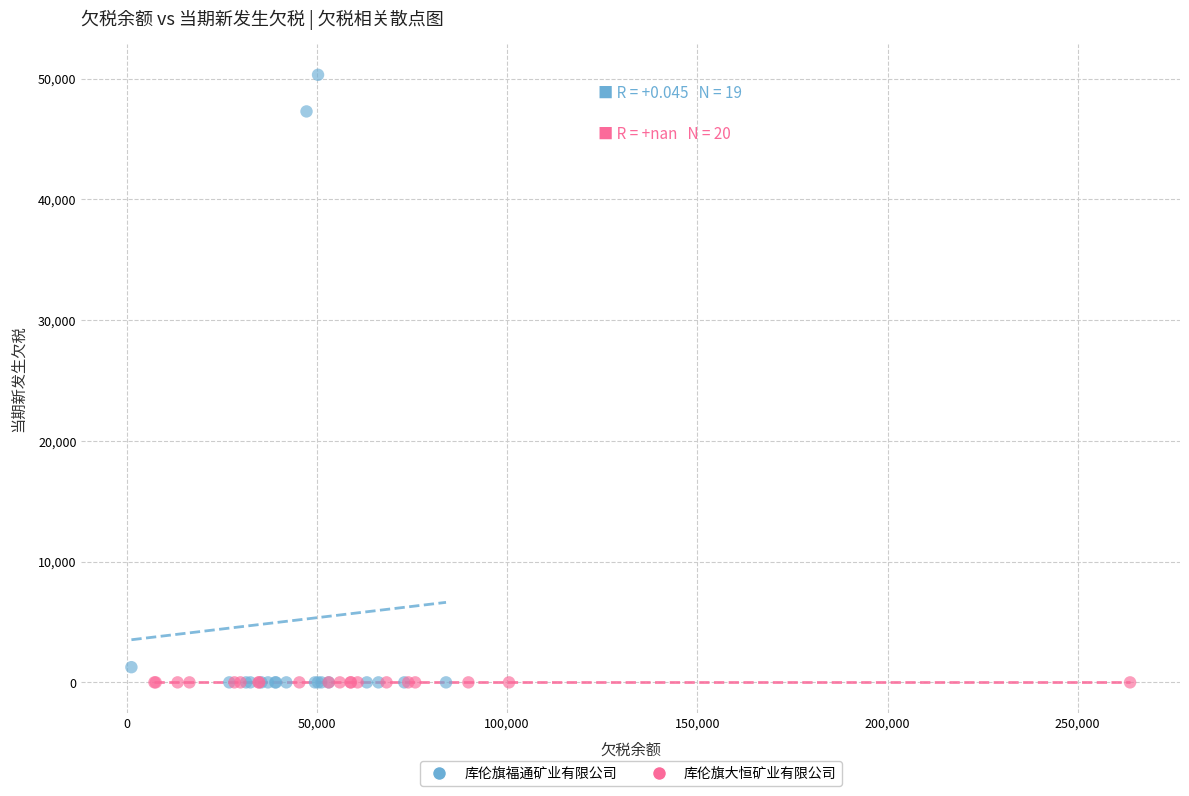

Which series reaches the maximum Y coordinate?

库伦旗福通矿业有限公司